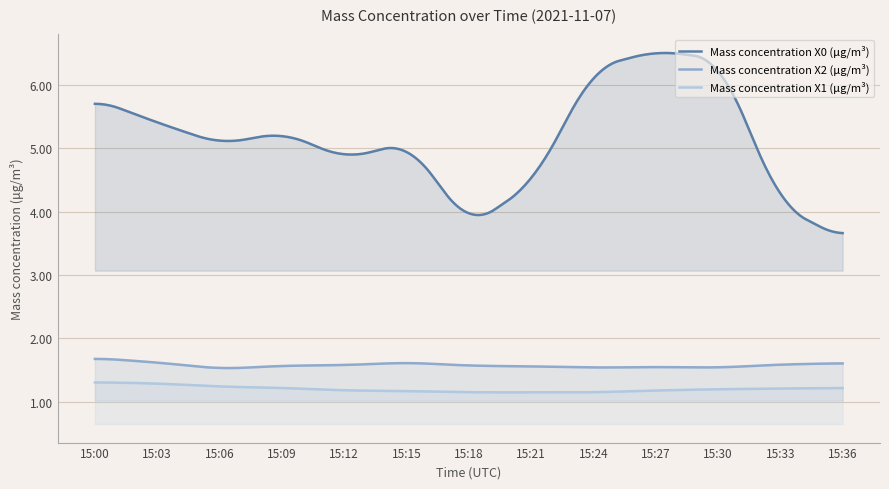

True or false: Mass concentration X2 (μg/m³) has more than 1 interior local peaks.

True